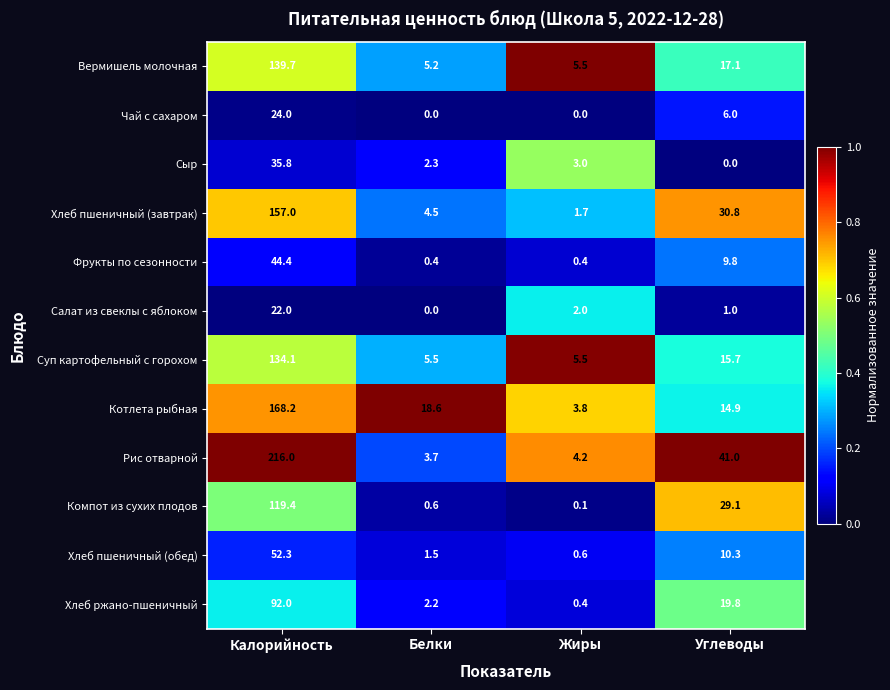

Which series has the widest spread of values?

Рис отварной